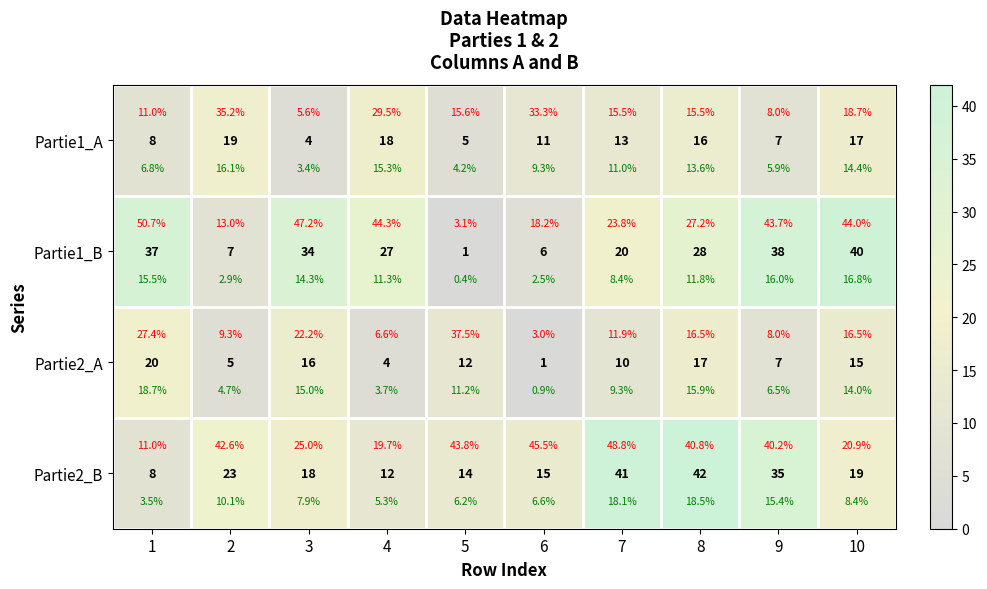

Which series has the widest spread of values?

Partie1_B